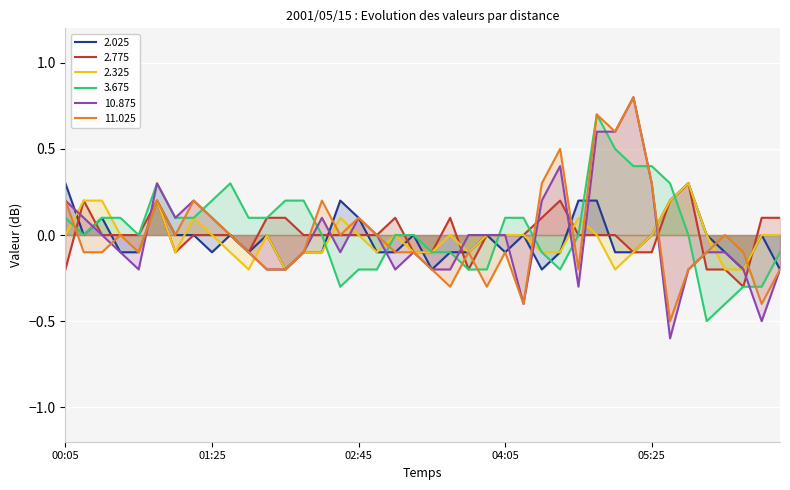

List the labels in order of 2.325 value, largest first.

05:45, 00:15, 00:25, 00:55, 05:35, 01:15, 02:35, 04:45, 00:05, 00:35, 01:25, 01:55, 02:45, 03:05, 03:35, 03:55, 04:05, 04:15, 04:55, 05:25, 05:55, 06:25, 06:35, 00:45, 01:05, 01:35, 02:15, 02:25, 02:55, 03:15, 03:25, 03:45, 04:25, 04:35, 05:15, 01:45, 02:05, 05:05, 06:05, 06:15